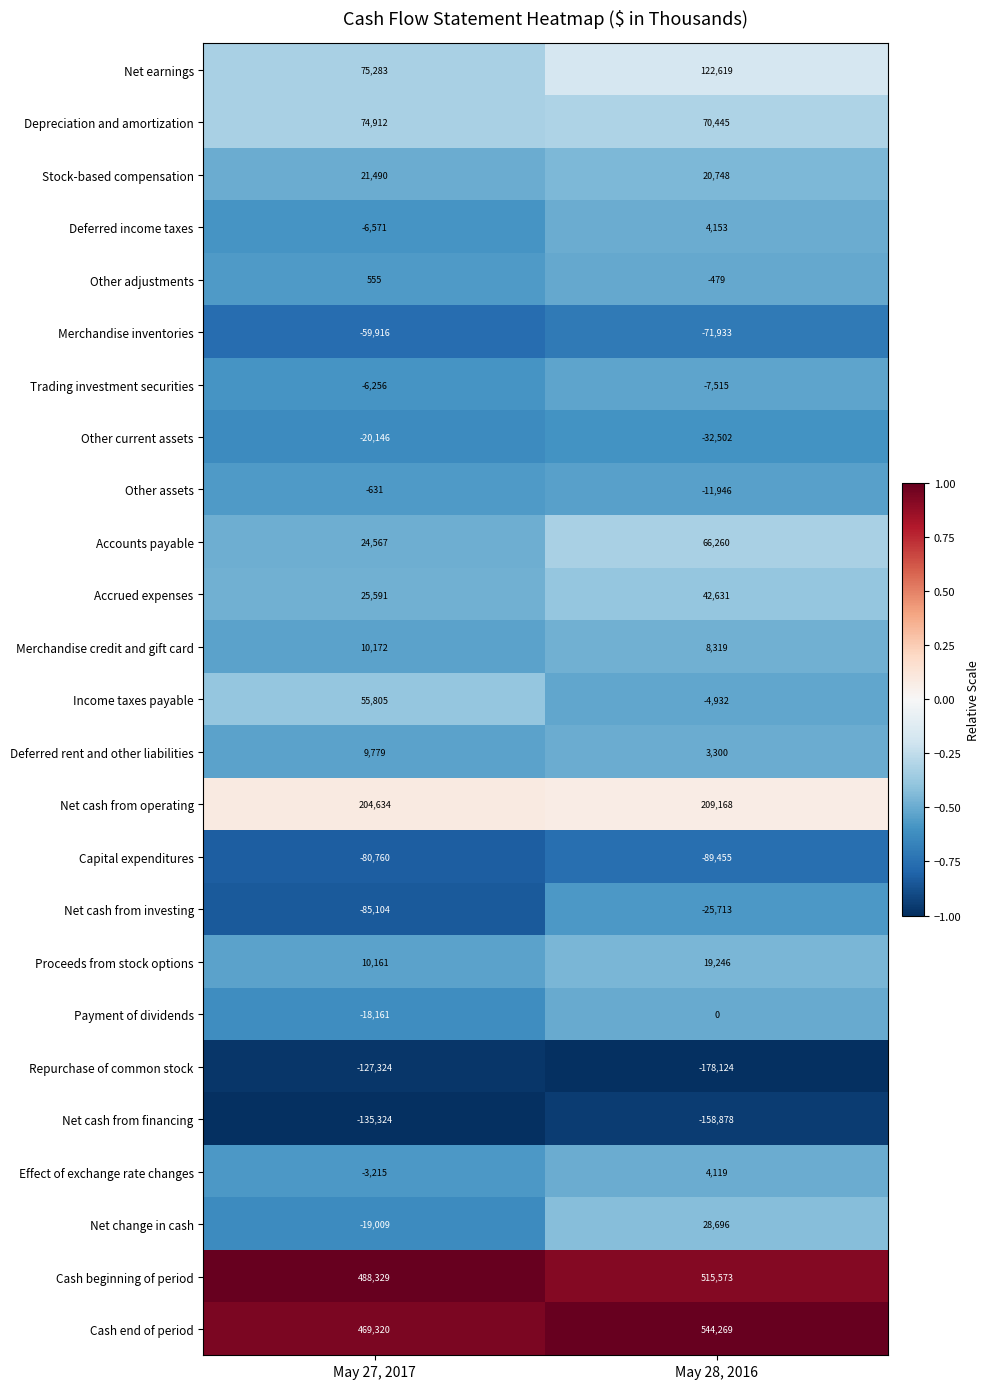

At which category does the chart reach its peak across all series?

May 28, 2016